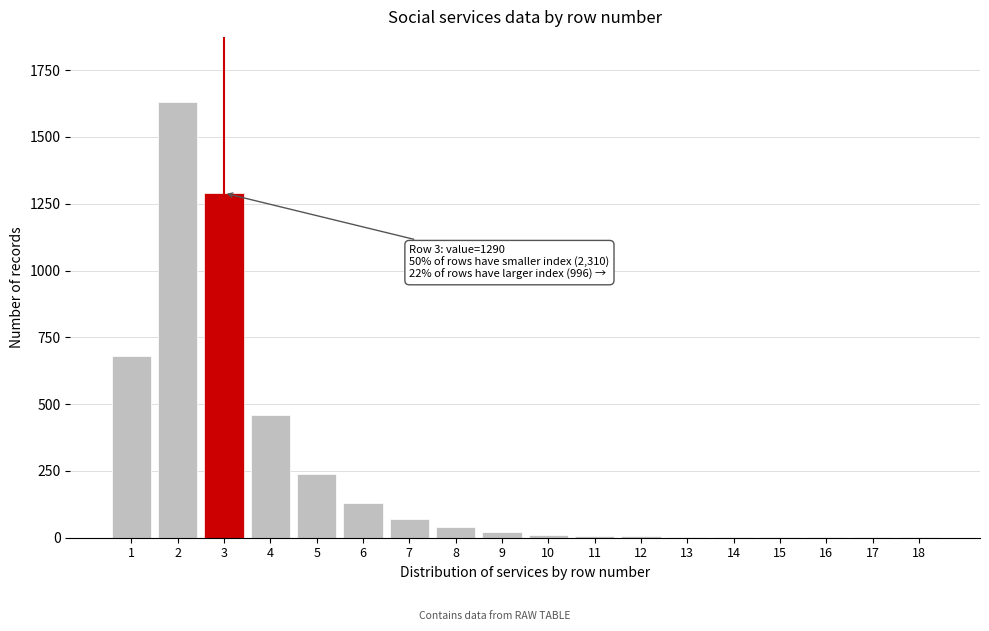

What is the sum of all values?

4596